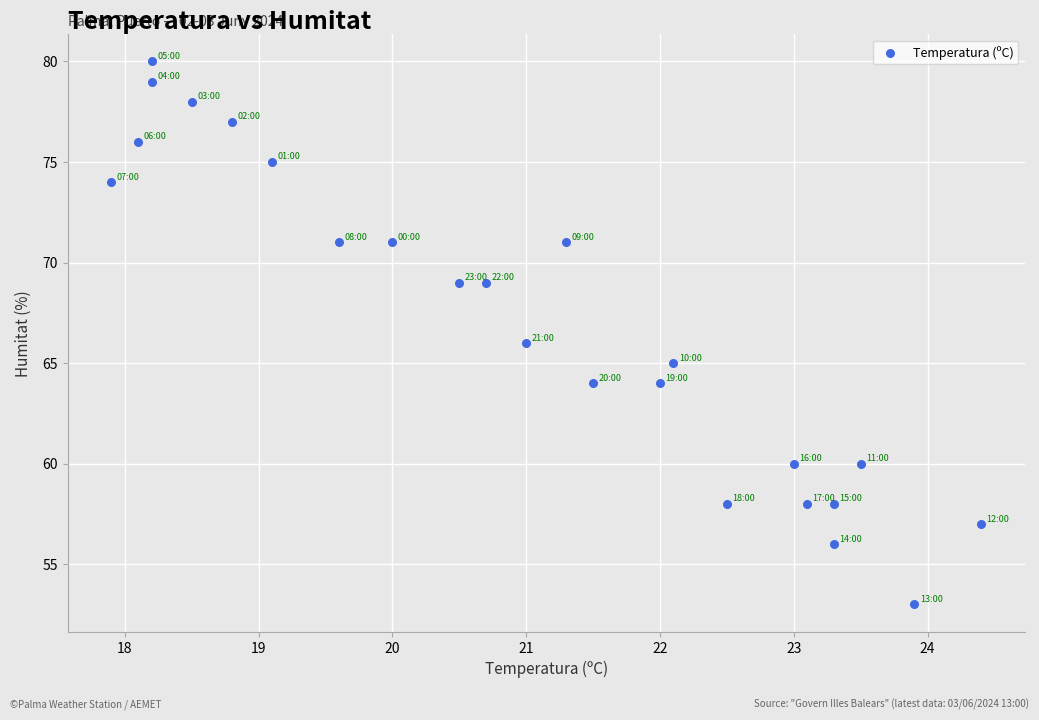

What is the range of Y values (max minus min)?

27